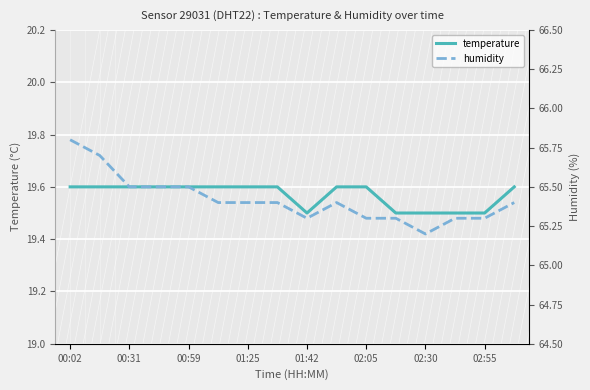

What is the smallest value displayed?

19.5